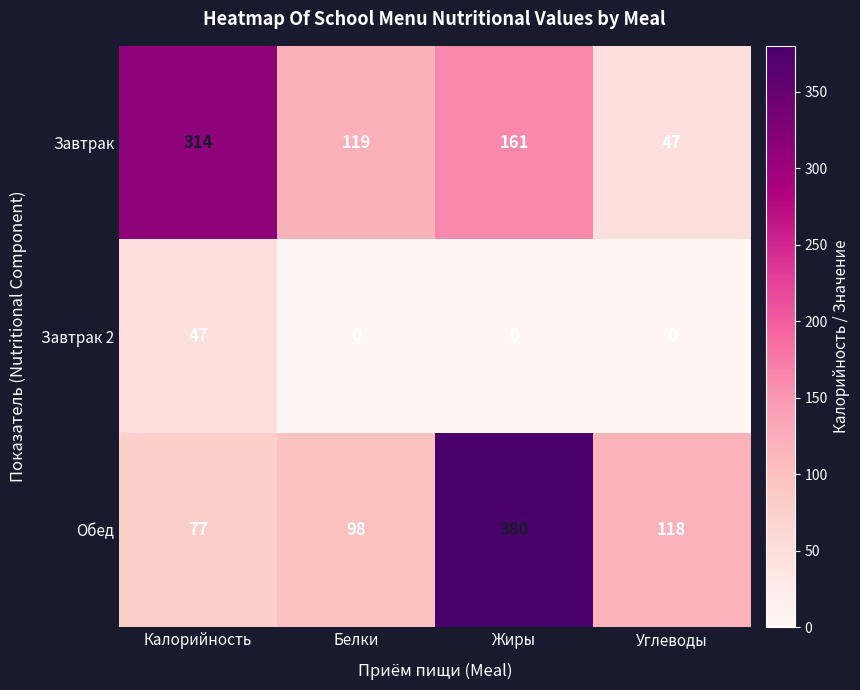

What is the sum of all Завтрак values?

641